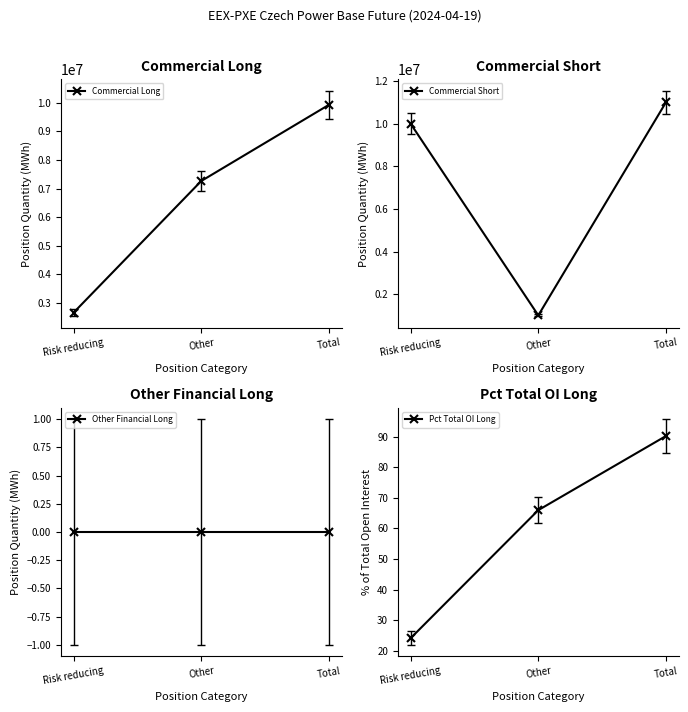

What is the label of the 2nd point from the right?

Other